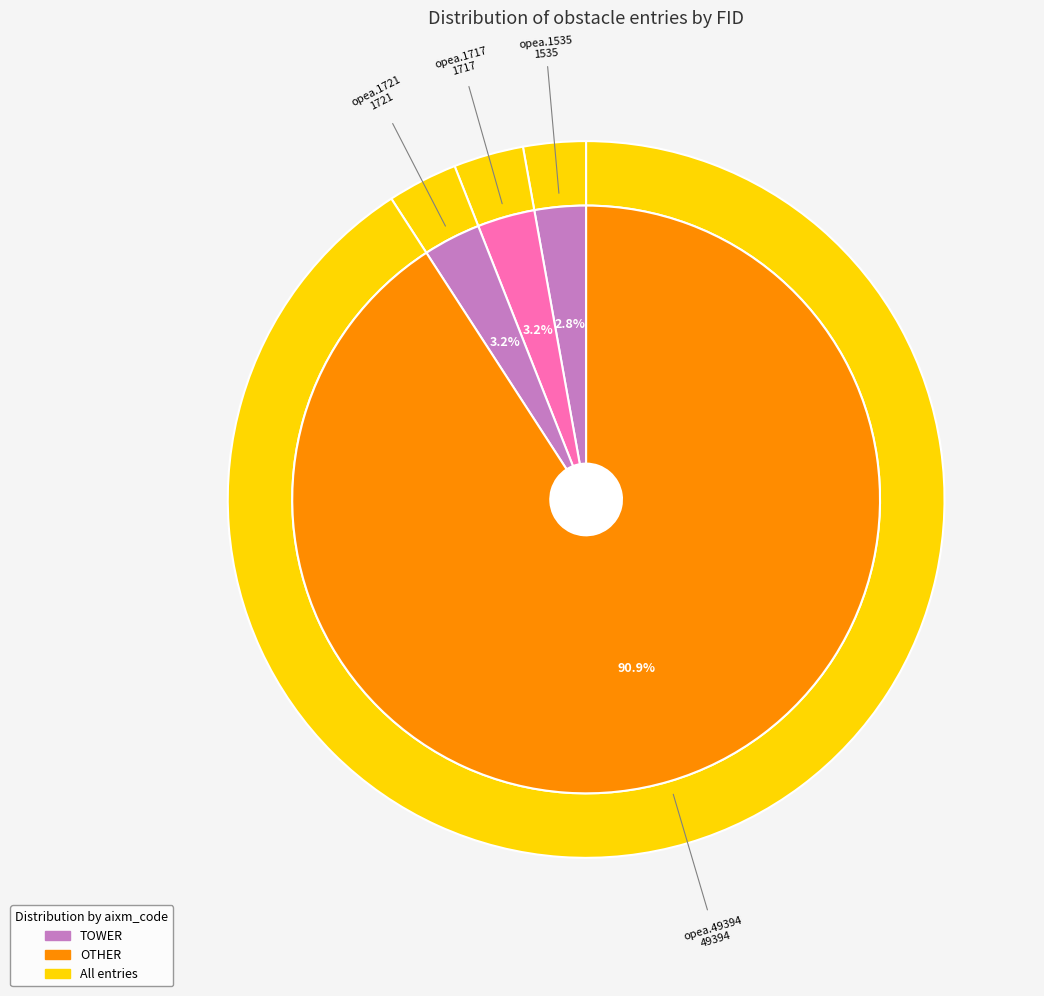

Count the number of slices in the pie.

4